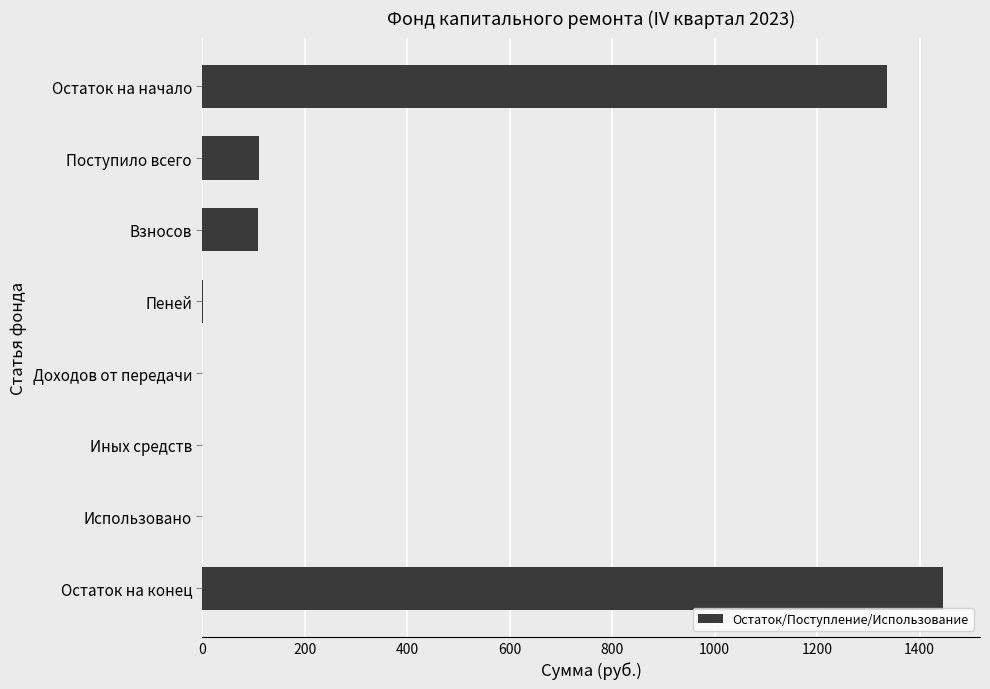

What is the change in value from Остаток на начало to Поступило всего?

-1226.7